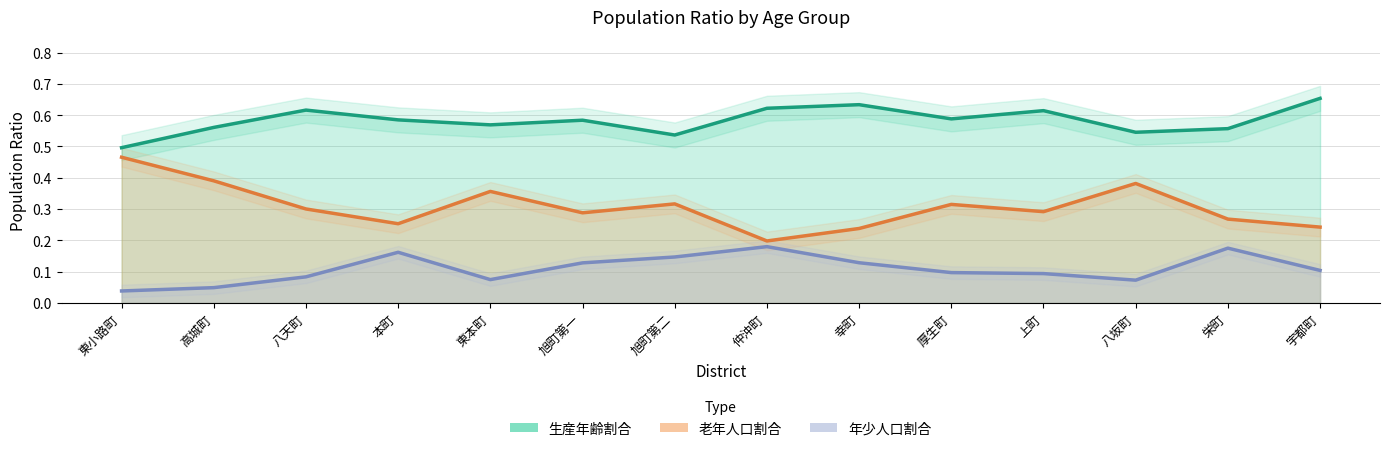

True or false: 生産年齢割合 has more than 0 interior local peaks.

True